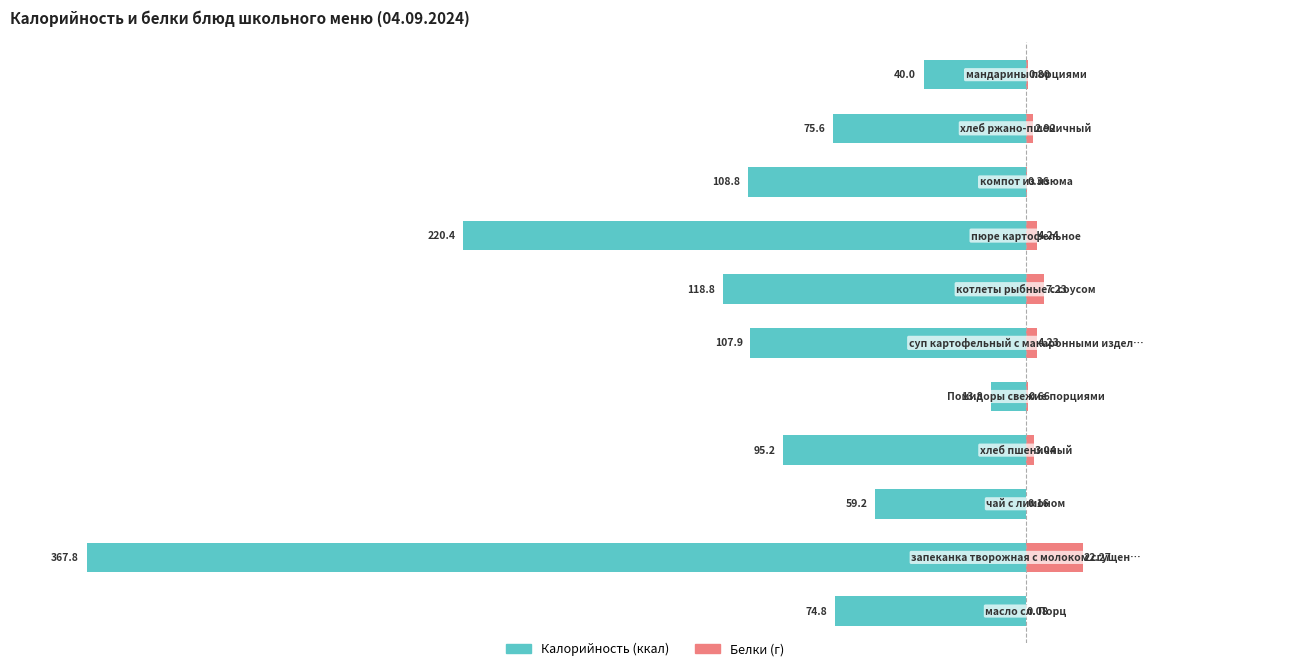

How many data points in Белки (г) are less than 2?

5